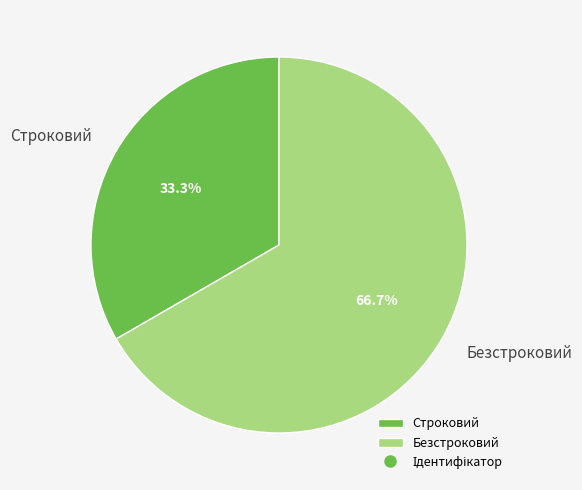

To the nearest percent, what percentage of the pie is Безстроковий?

67%